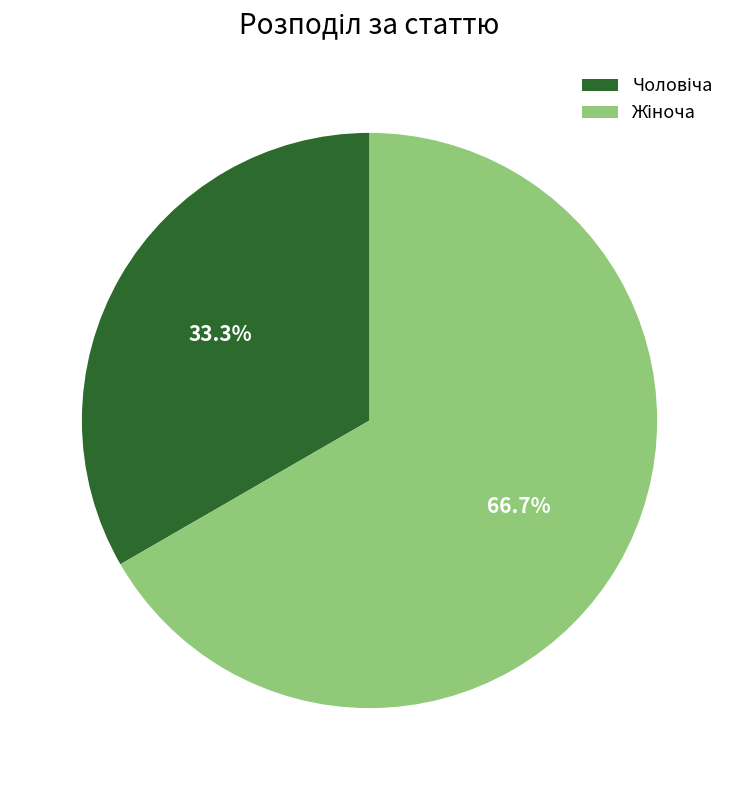

Does any single category account for the majority?

Yes